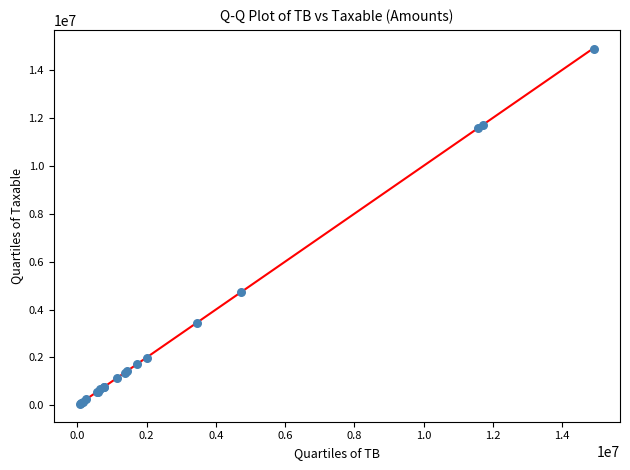

What Y value in the scatter plot is closest to 7474836?

4731146.9